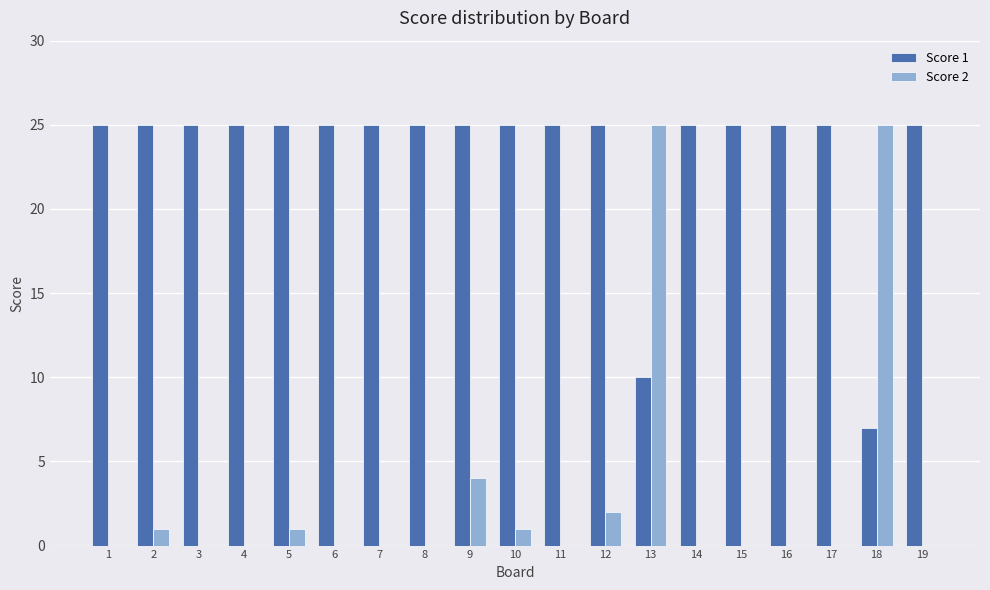

Reading left to right, what are all the values shown in this chart?

Score 1: 1=25	2=25	3=25	4=25	5=25	6=25	7=25	8=25	9=25	10=25	11=25	12=25	13=10	14=25	15=25	16=25	17=25	18=7	19=25
Score 2: 1=0	2=1	3=0	4=0	5=1	6=0	7=0	8=0	9=4	10=1	11=0	12=2	13=25	14=0	15=0	16=0	17=0	18=25	19=0